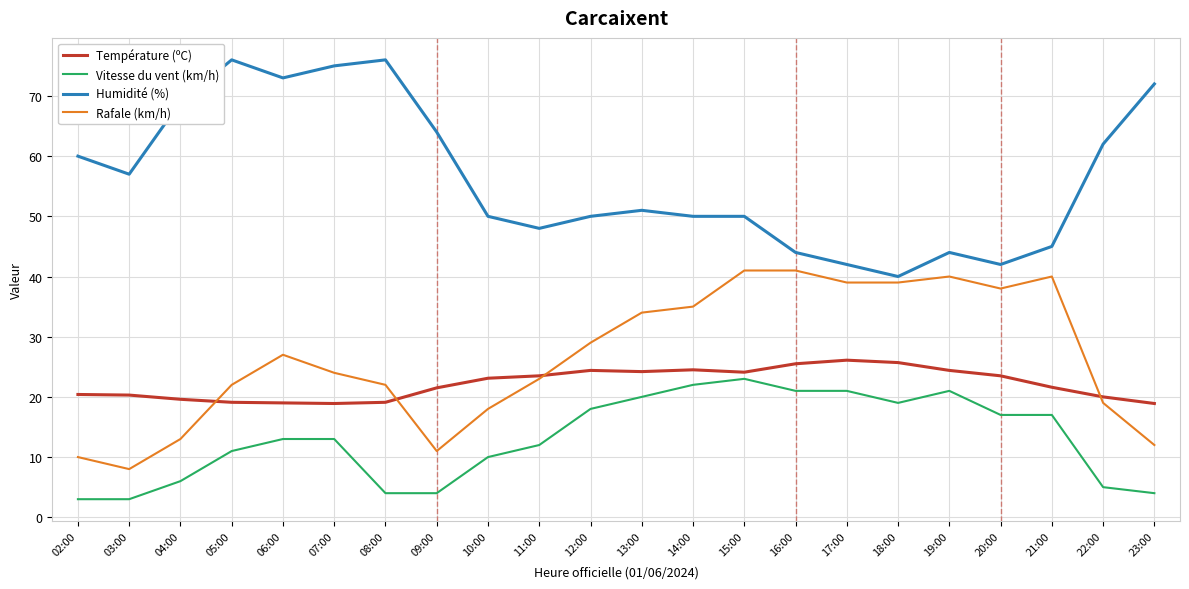

The Humidité (%) series shows 60.0 at 02:00. True or false?

True